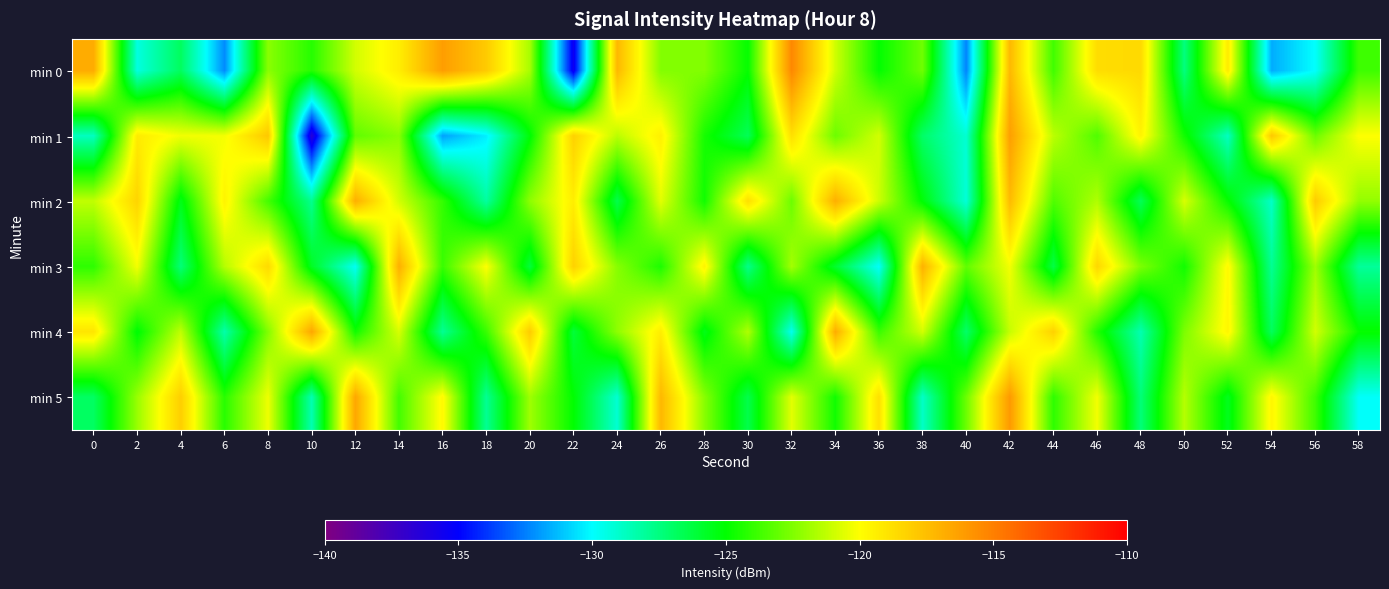

Which series has the largest range (max minus min)?

min 1